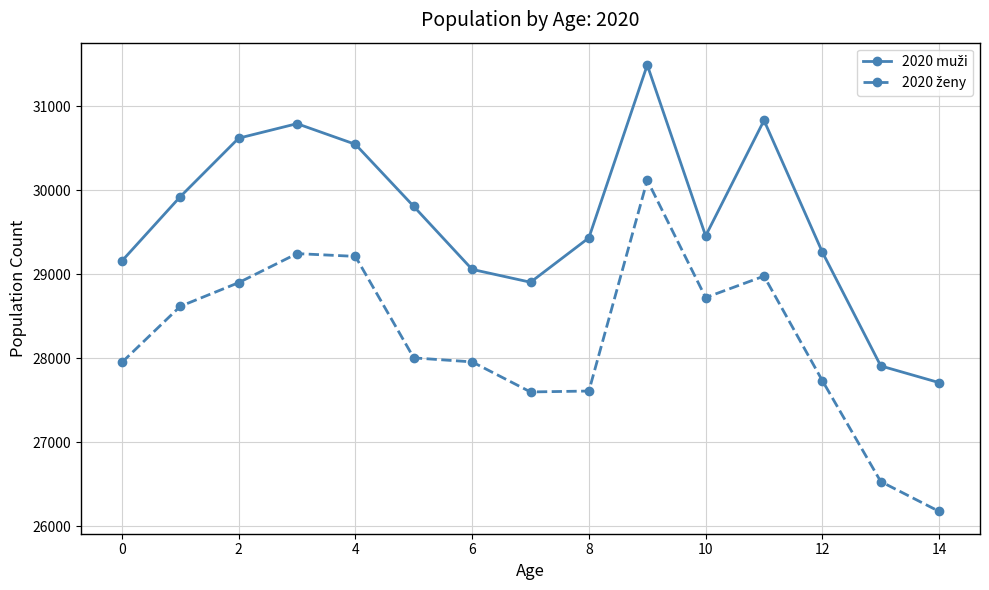

What is the maximum value shown in the chart?

31494